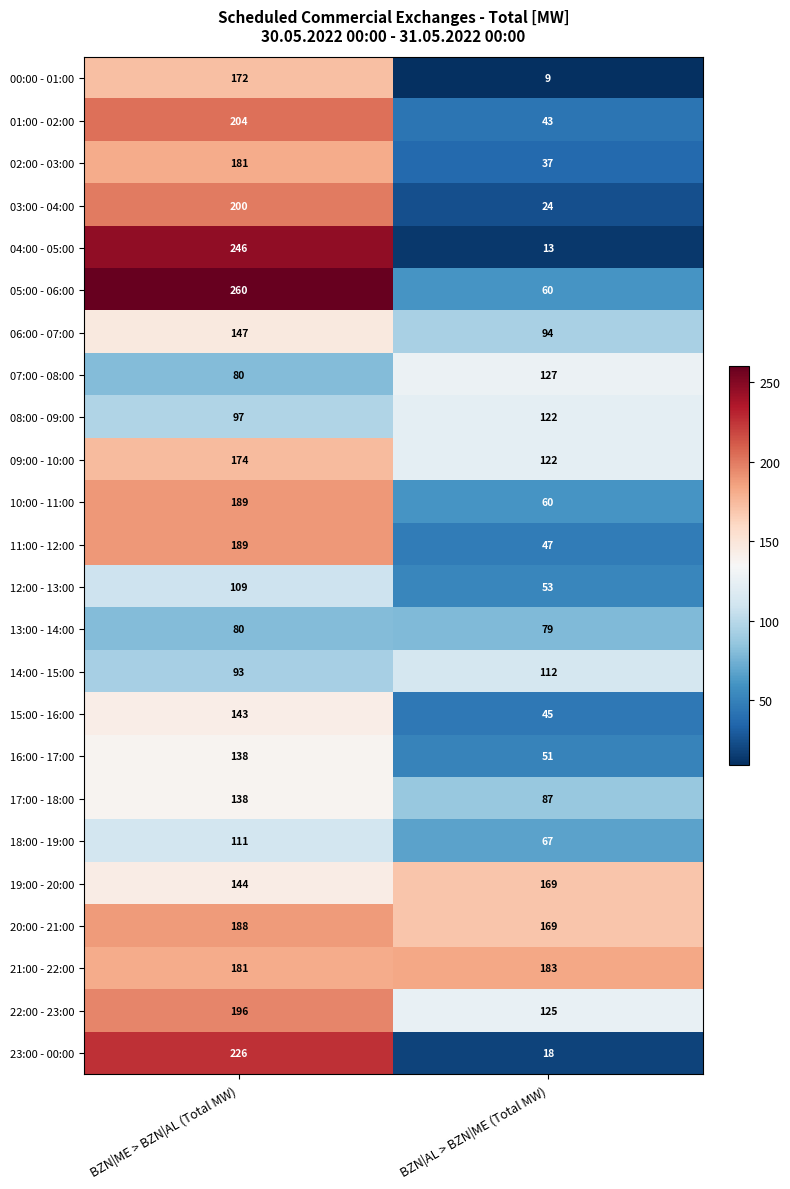

The 01:00 - 02:00 series shows 43 at BZN|AL > BZN|ME (Total MW). True or false?

True